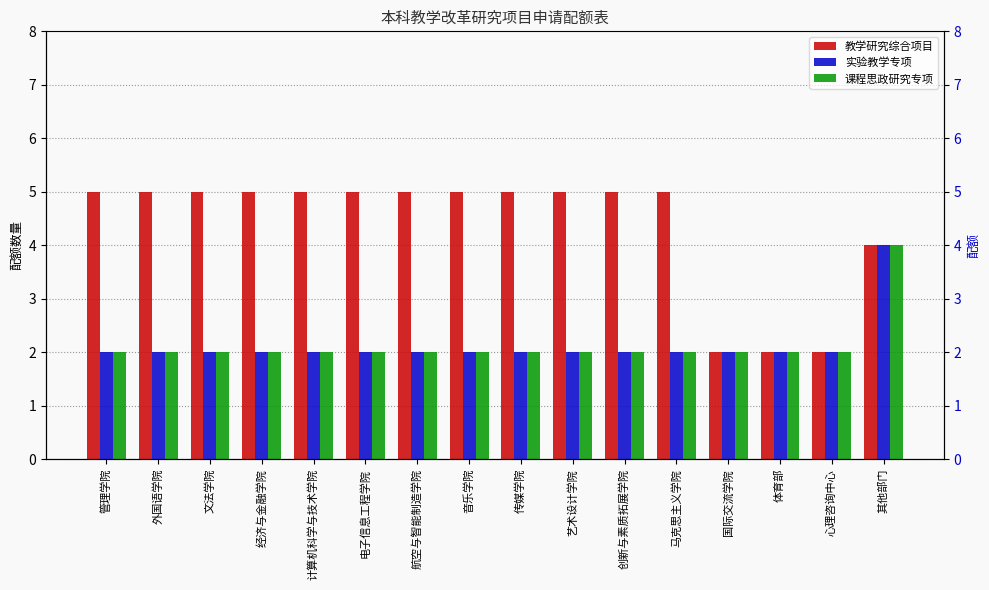

What is the total value across all series at 计算机科学与技术学院?

9